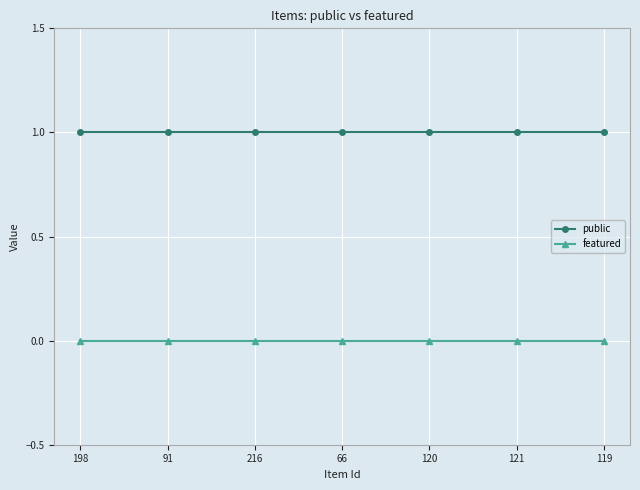

Is the value of public at 119 greater than the value of featured at 121?

Yes